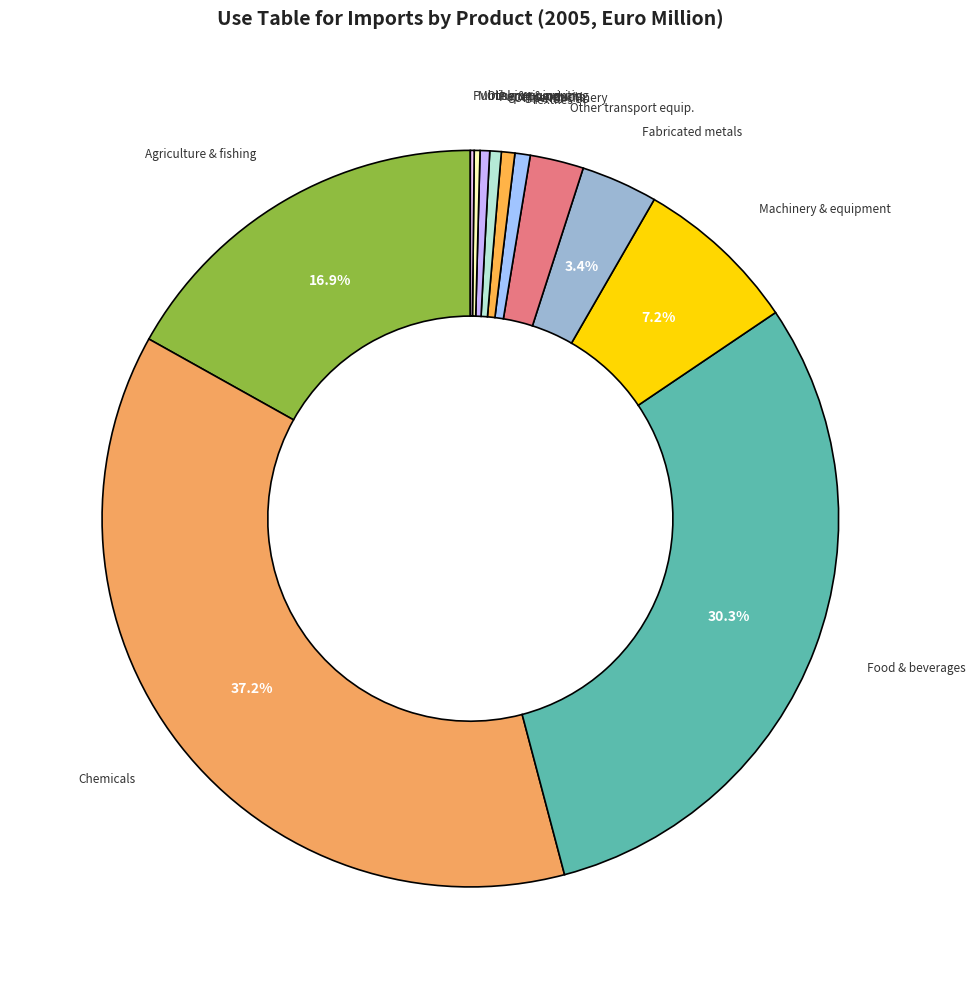

Is there a majority slice in this chart?

No